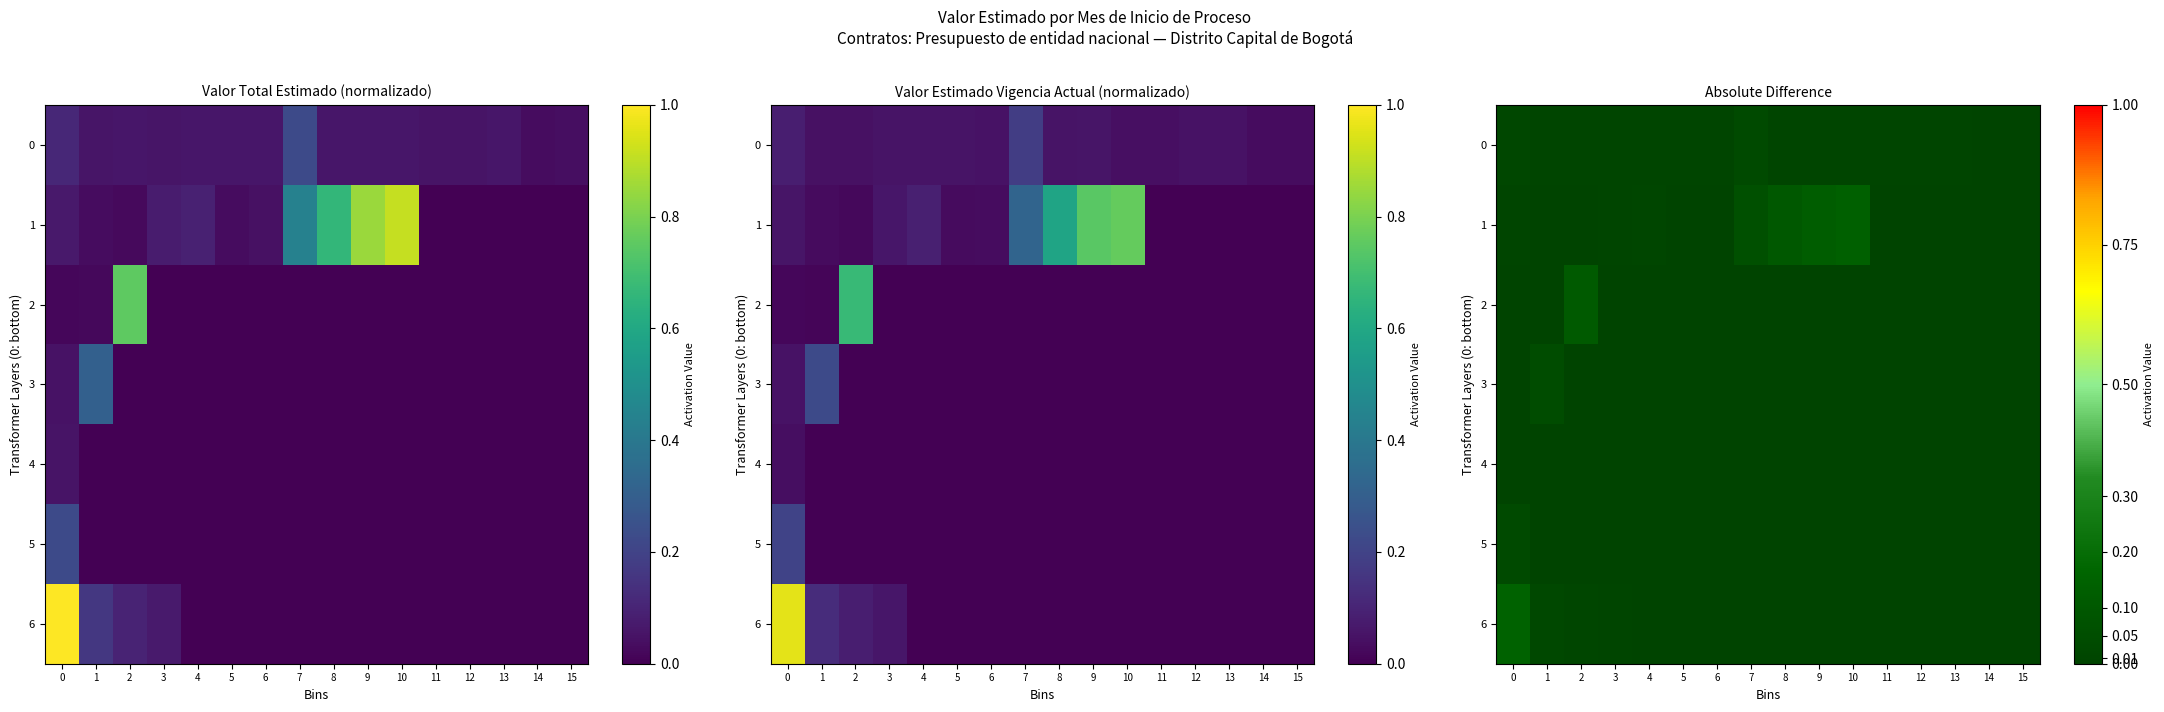

Count the number of data series in this chart.

7